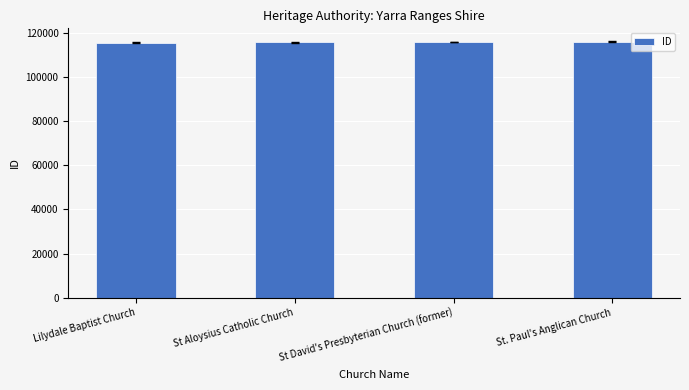

Count the number of categories in the chart.

4